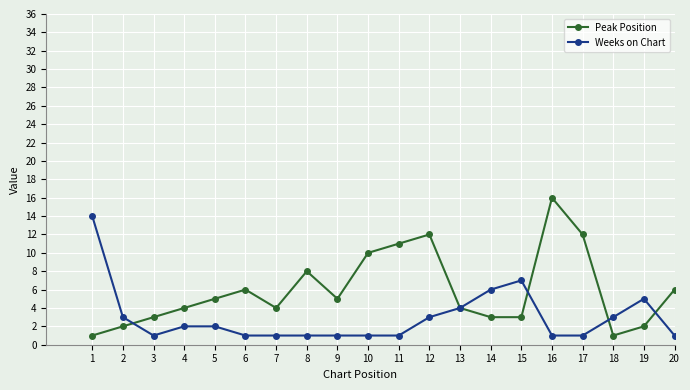

Is it true that Peak Position equals 3 at 3?

True